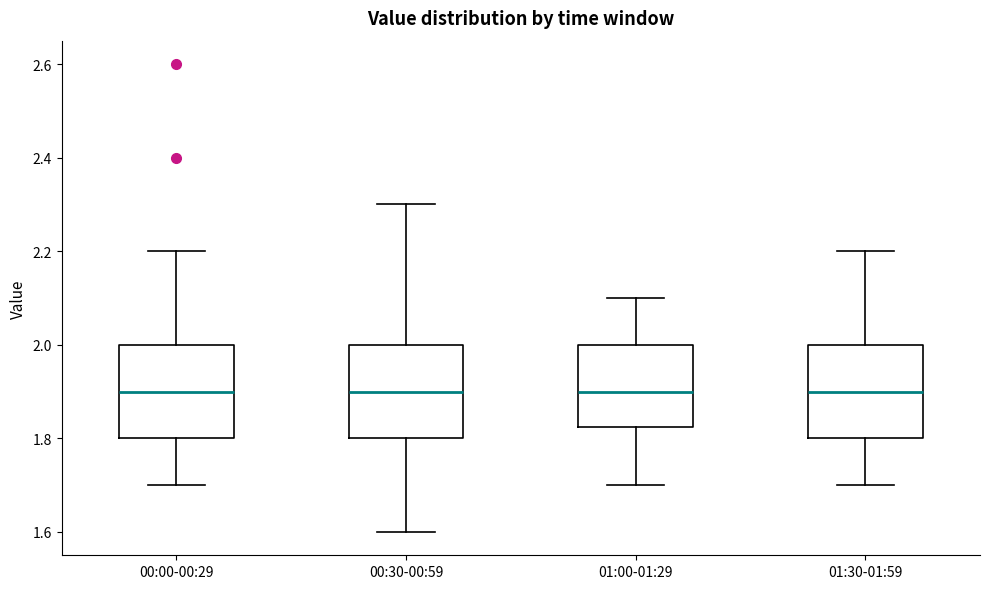

Where is the upper edge of the box for 01:00-01:29 on the y-axis? The values are not printed on the chart, so give them approximately, as read against the axis.

2.00